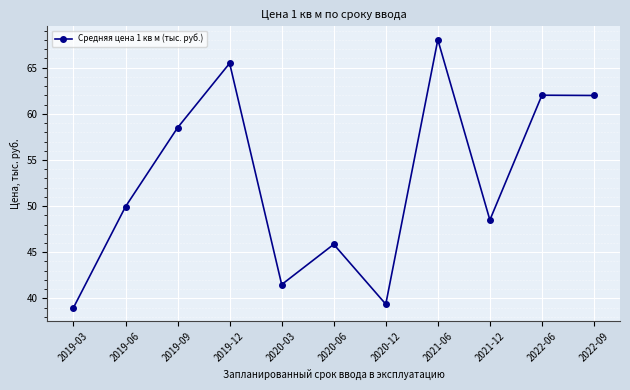

How many lines are shown in the chart?

1